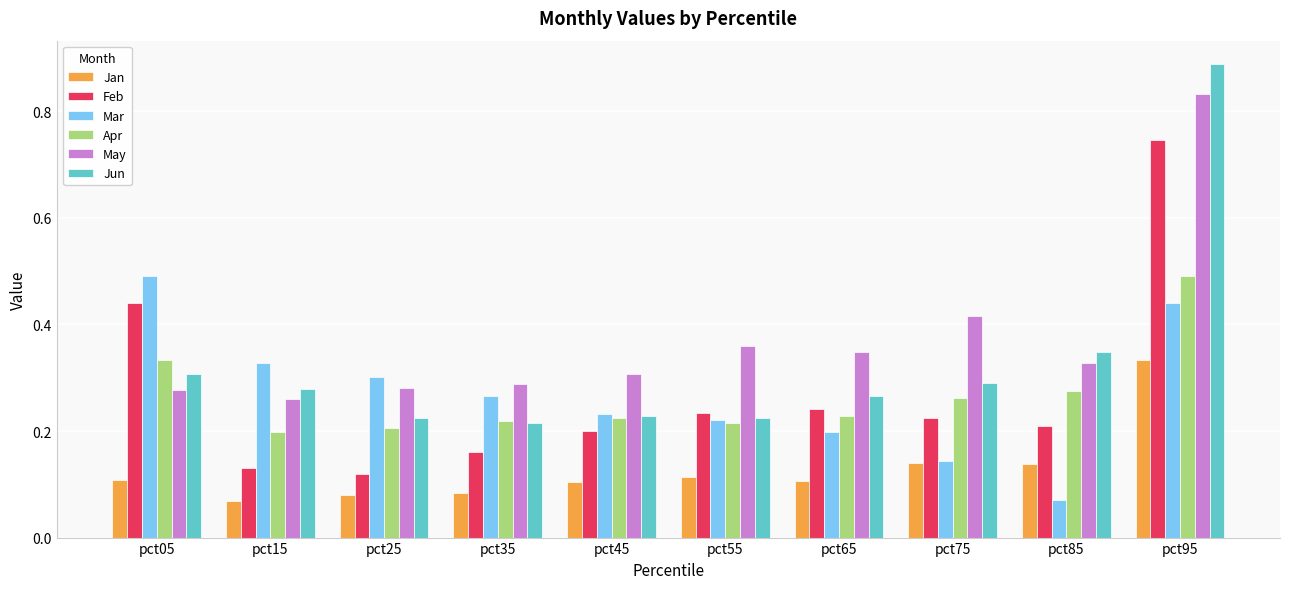

How many Feb values are between 0 and 1?

10